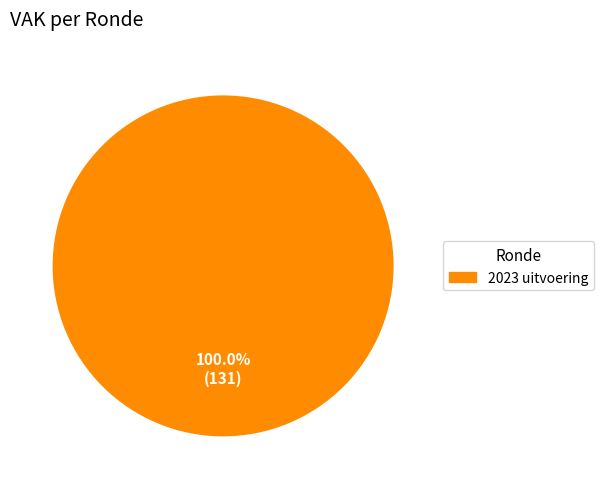

Is there any slice that represents more than half of the pie?

Yes